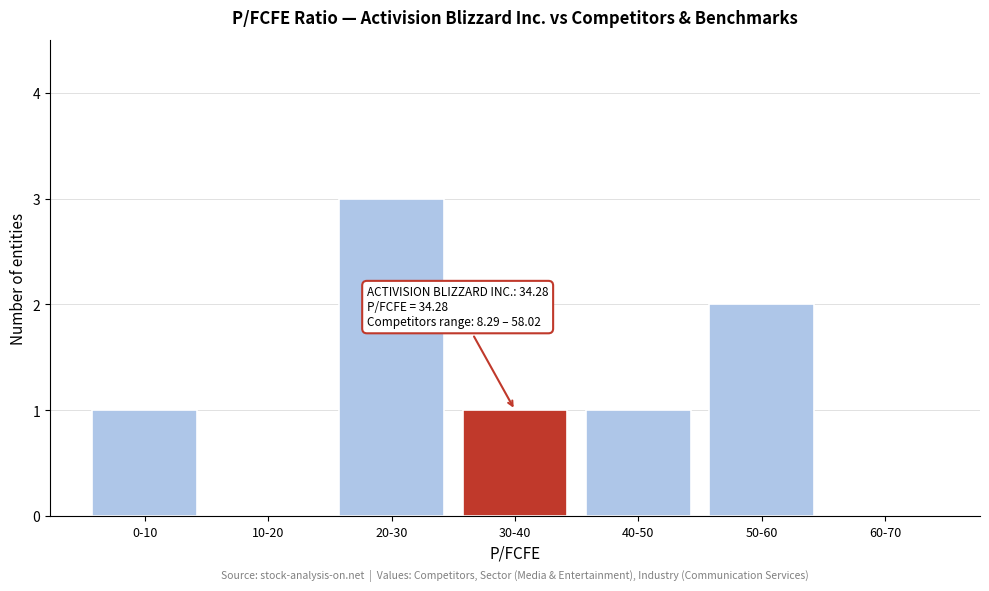

Reading left to right, transcribe all the data shown in this chart.

0-10=1	10-20=0	20-30=3	30-40=1	40-50=1	50-60=2	60-70=0